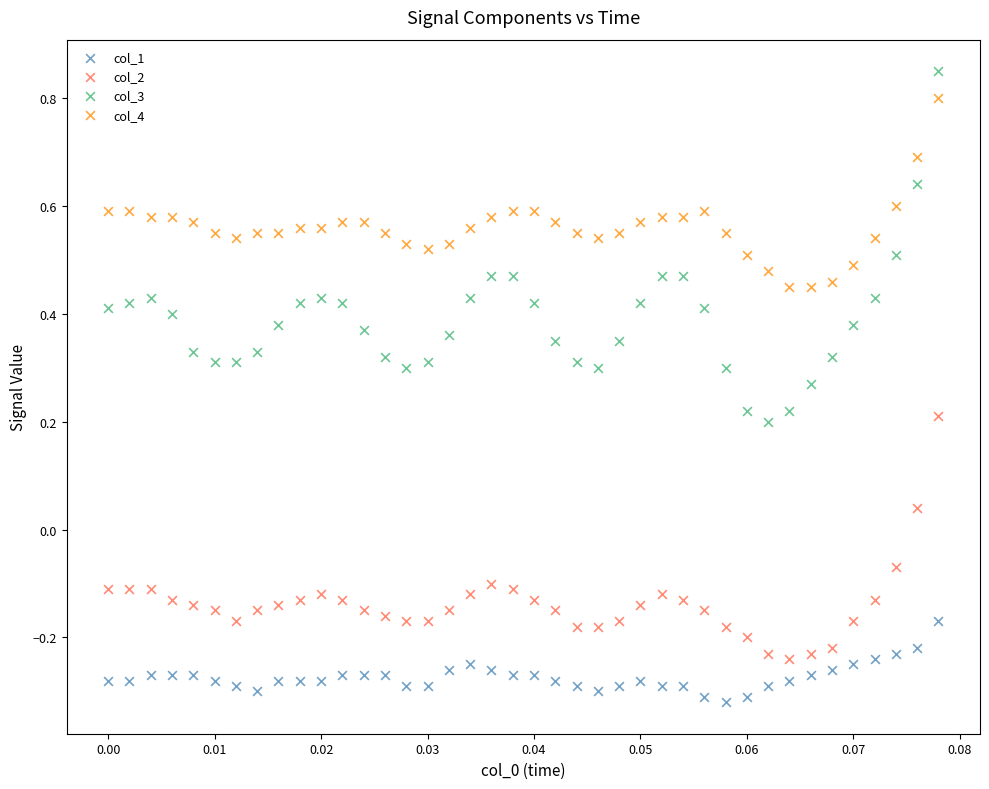

Which series contains the lowest Y value?

col_1